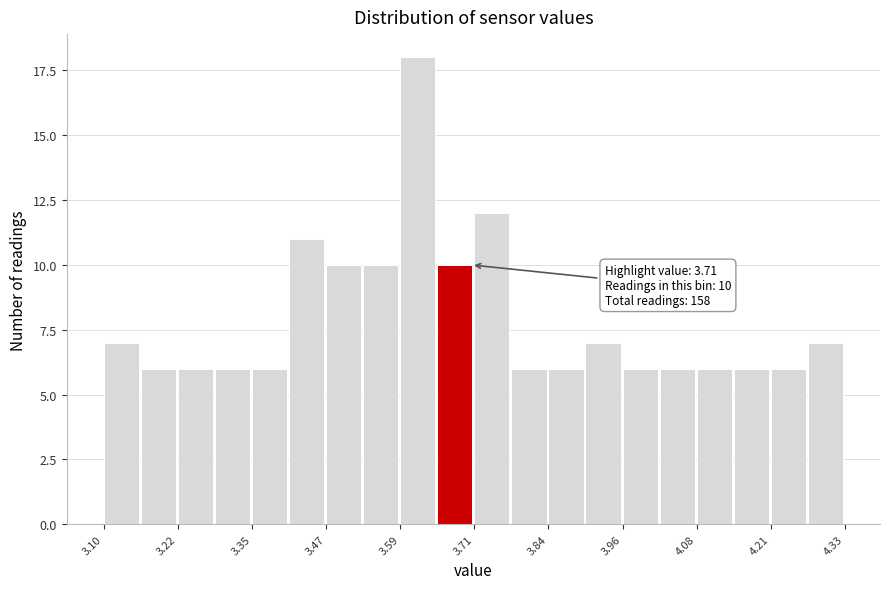

Around what value on the x-axis is the tallest bar? Give the approximate position of its centre, as read against the axis.

3.62